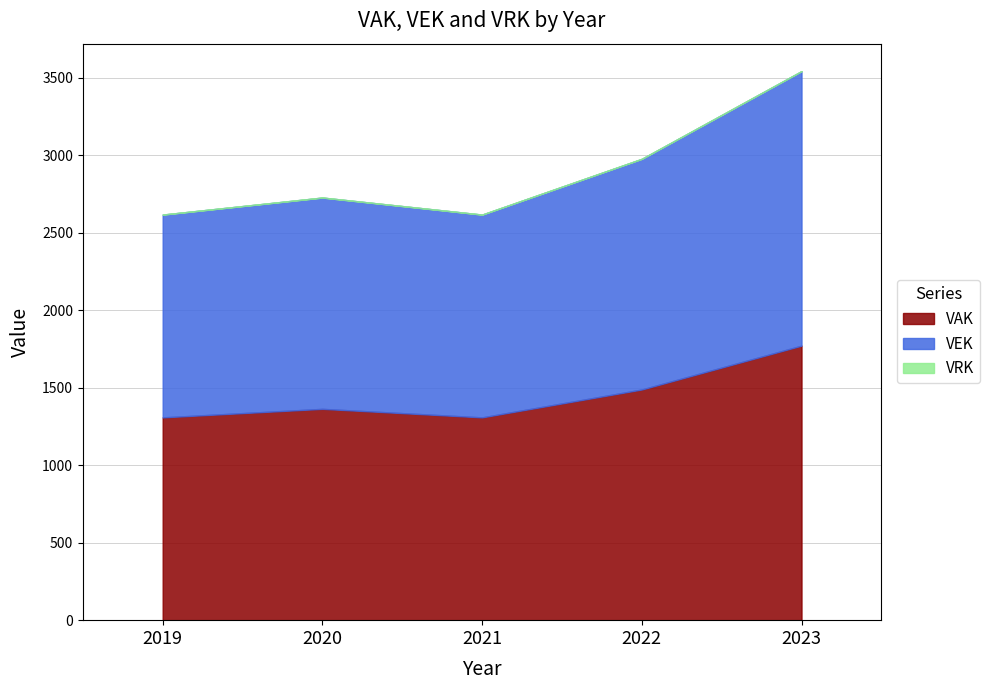

True or false: VEK has a value of 1309 at 2019.

True